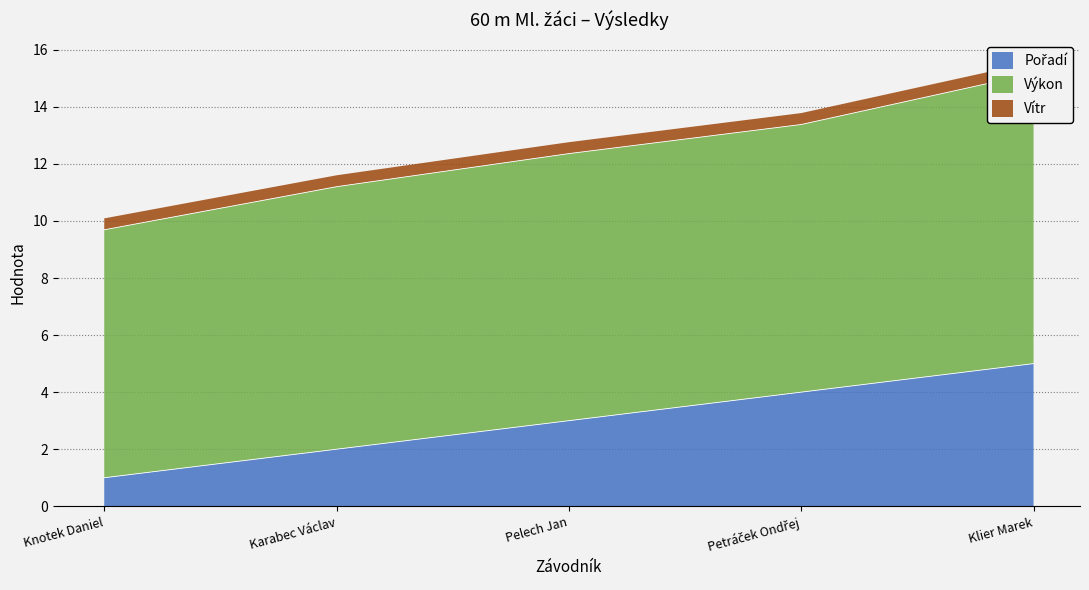

What is the difference between the second highest and minimum values in the Výkon series?

0.7